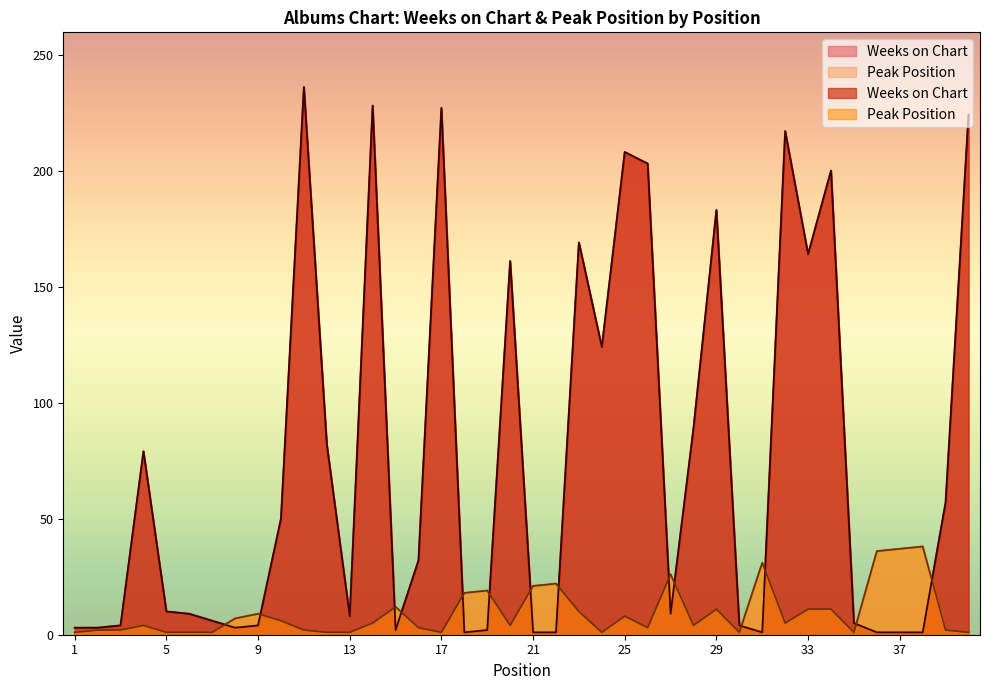

Reading left to right, what are all the values shown in this chart?

Weeks on Chart: 1=3	2=3	3=4	4=79	5=10	6=9	7=6	8=3	9=4	10=50	11=236	12=82	13=8	14=228	15=2	16=32	17=227	18=1	19=2	20=161	21=1	22=1	23=169	24=124	25=208	26=203	27=9	28=89	29=183	30=4	31=1	32=217	33=164	34=200	35=5	36=1	37=1	38=1	39=57	40=224
Peak Position: 1=1	2=2	3=2	4=4	5=1	6=1	7=1	8=7	9=9	10=6	11=2	12=1	13=1	14=5	15=12	16=3	17=1	18=18	19=19	20=4	21=21	22=22	23=10	24=1	25=8	26=3	27=26	28=4	29=11	30=1	31=31	32=5	33=11	34=11	35=1	36=36	37=37	38=38	39=2	40=1